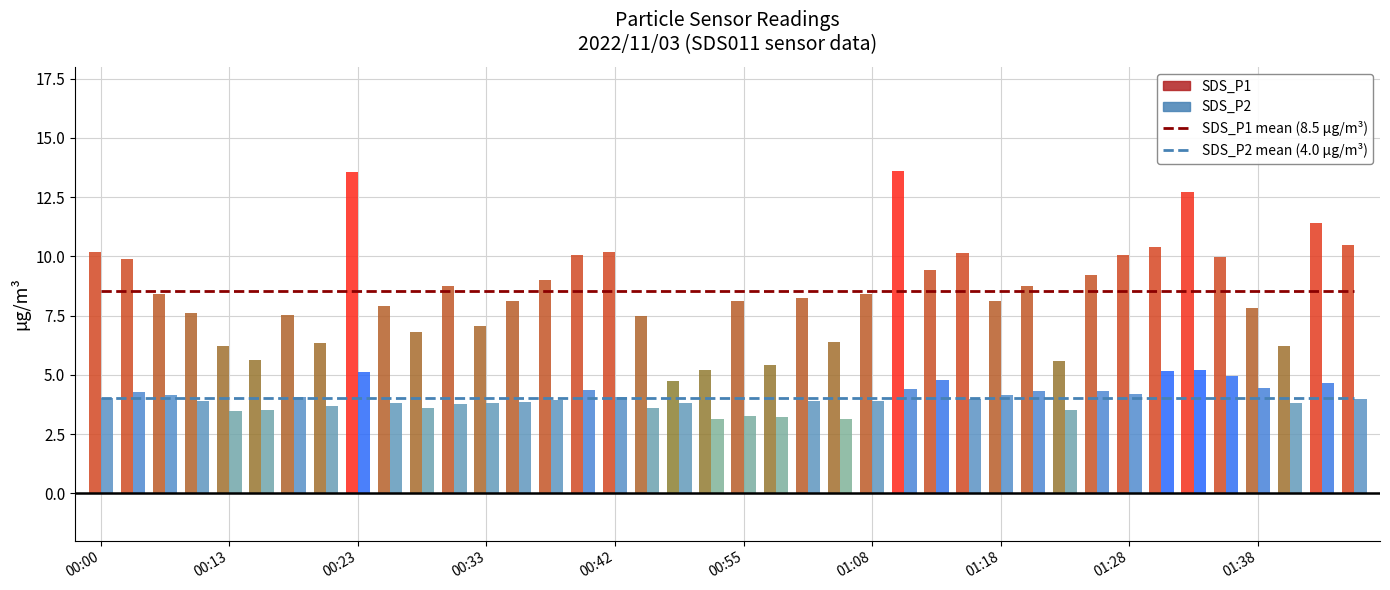

Where is SDS_P2 mean nearest to the value 4?

00:00